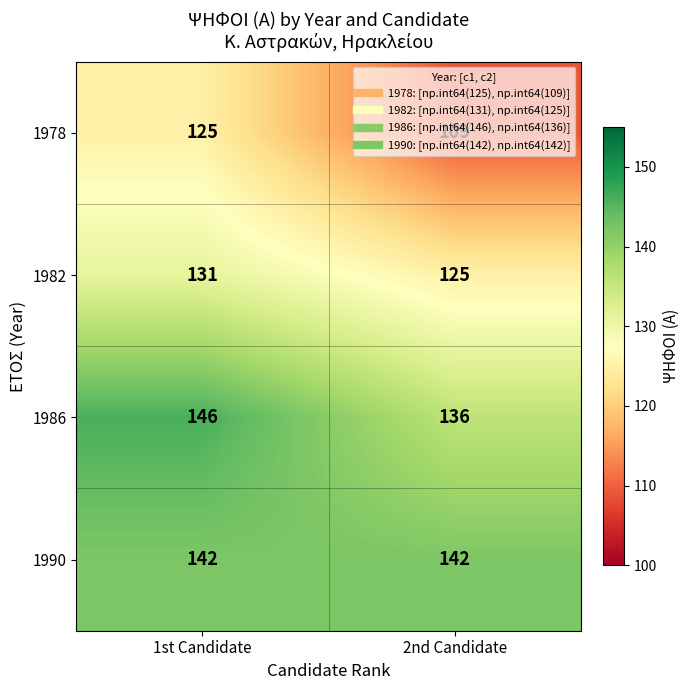

At which category is the sum across all series the highest?

1st Candidate